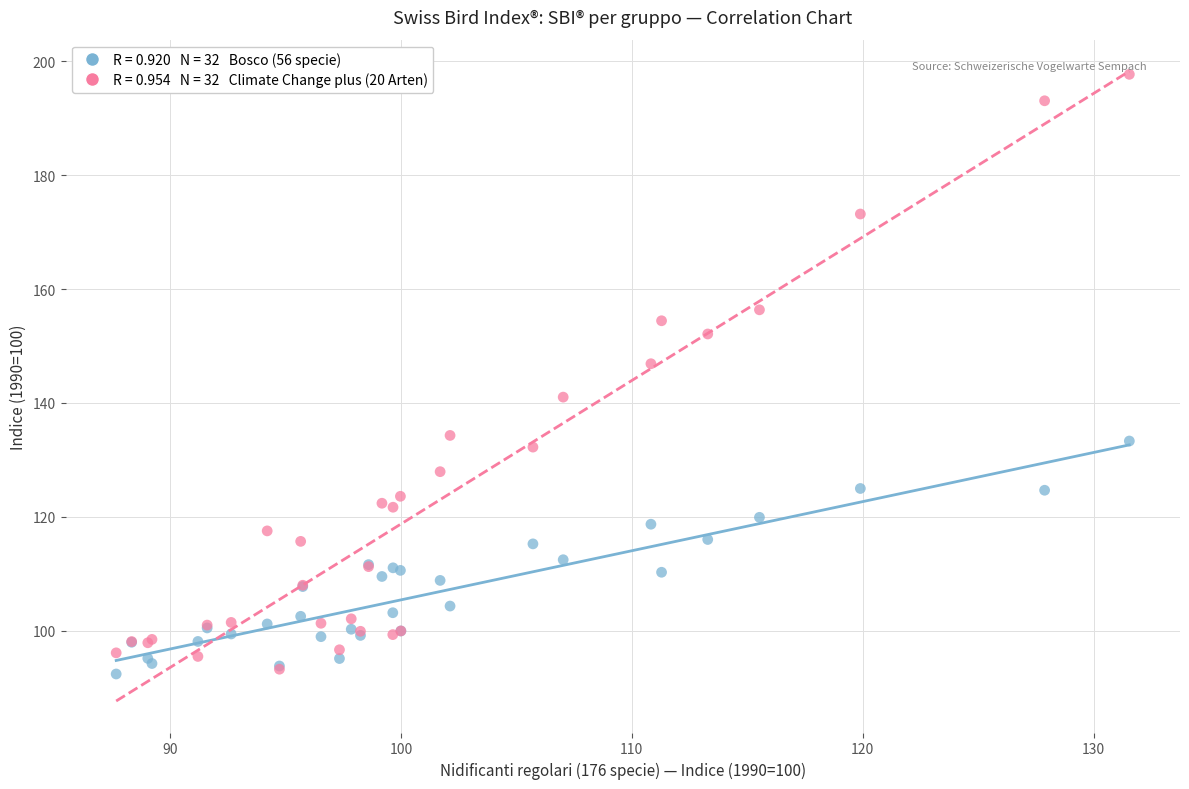

Across all series, what Y value is closest to 145?

146.9